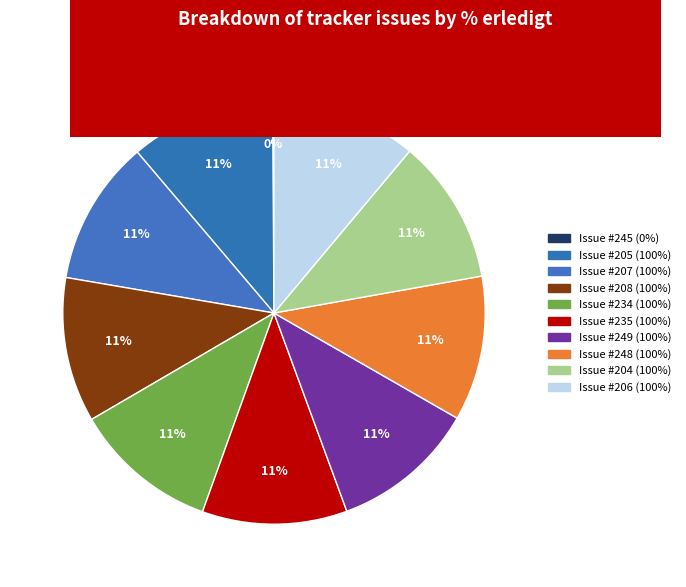

Rank the categories by value from lowest to highest.

245, 205, 207, 208, 234, 235, 249, 248, 204, 206